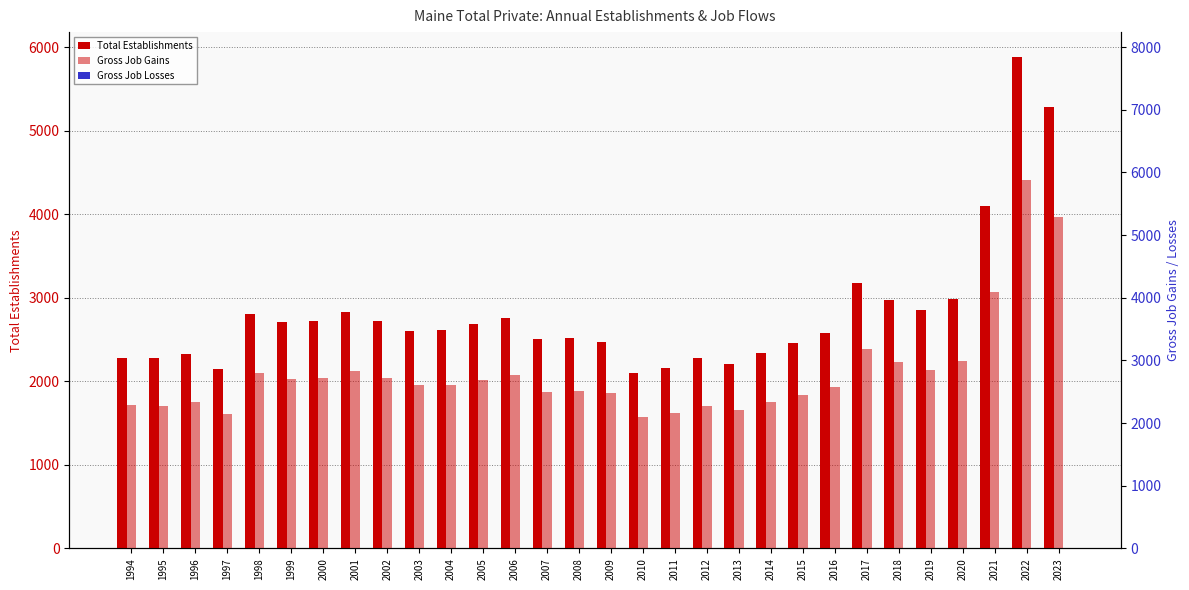

Where does the Gross Job Gains series first go above 2614?

1998